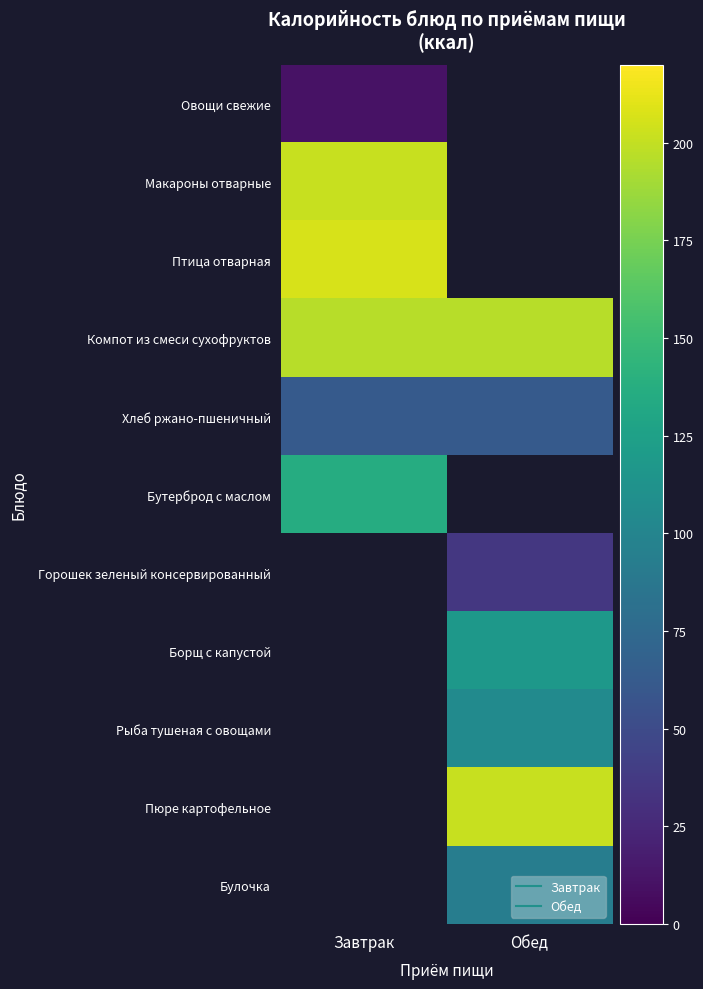

Is the value of Хлеб ржано-пшеничный at Обед greater than the value of Бутерброд с маслом at Обед?

No